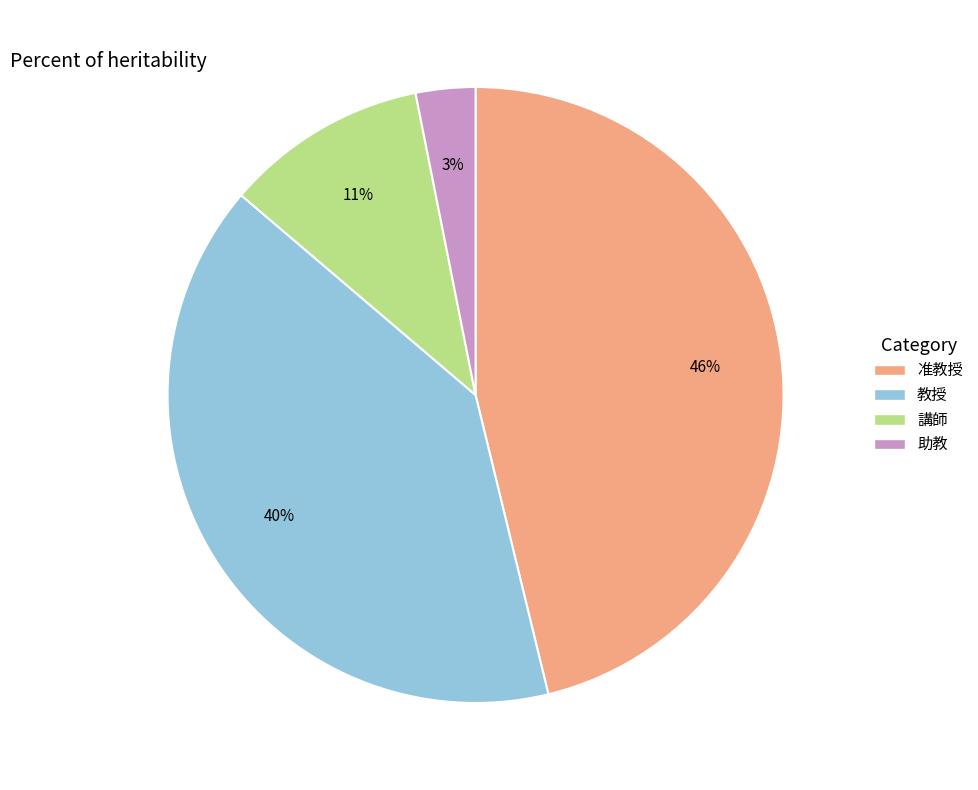

Is there a majority slice in this chart?

No